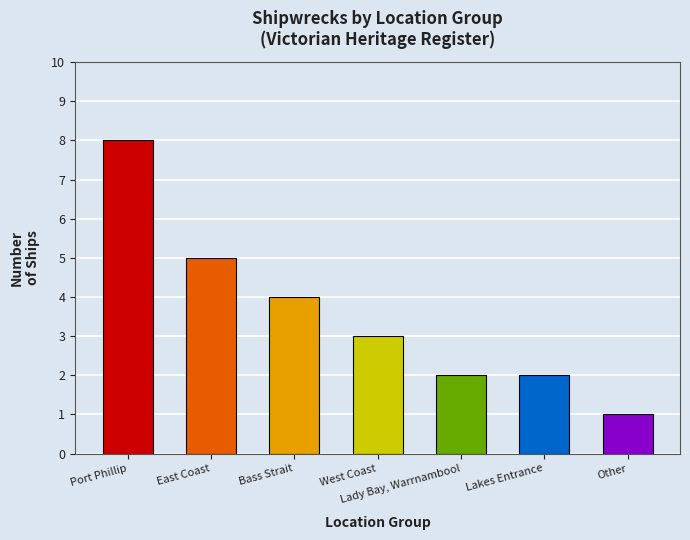

What is the value of the 1st bar from the left?

8